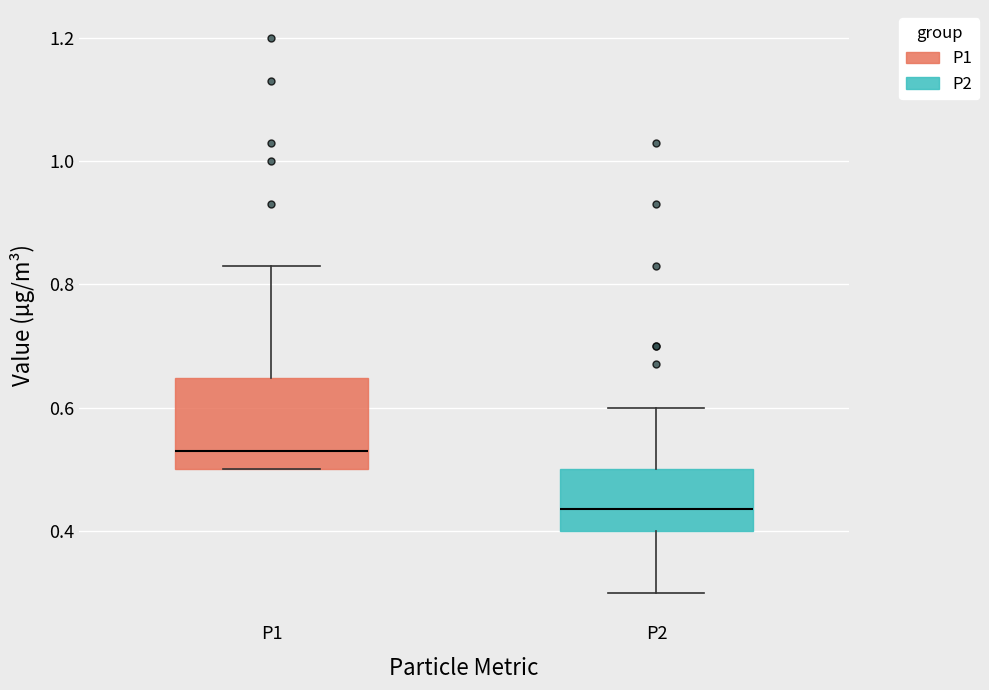

Comparing the boxes themselves (not the whiskers), which one is the tallest?

P1